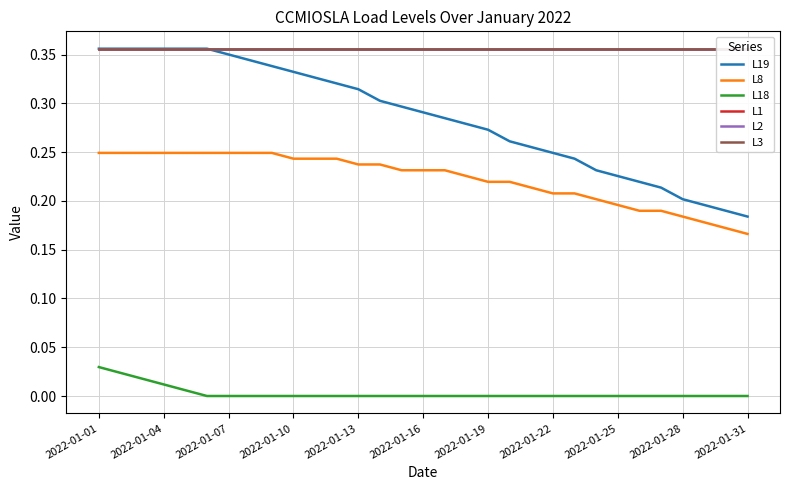

Which label corresponds to the largest value in the chart?

2022-01-01